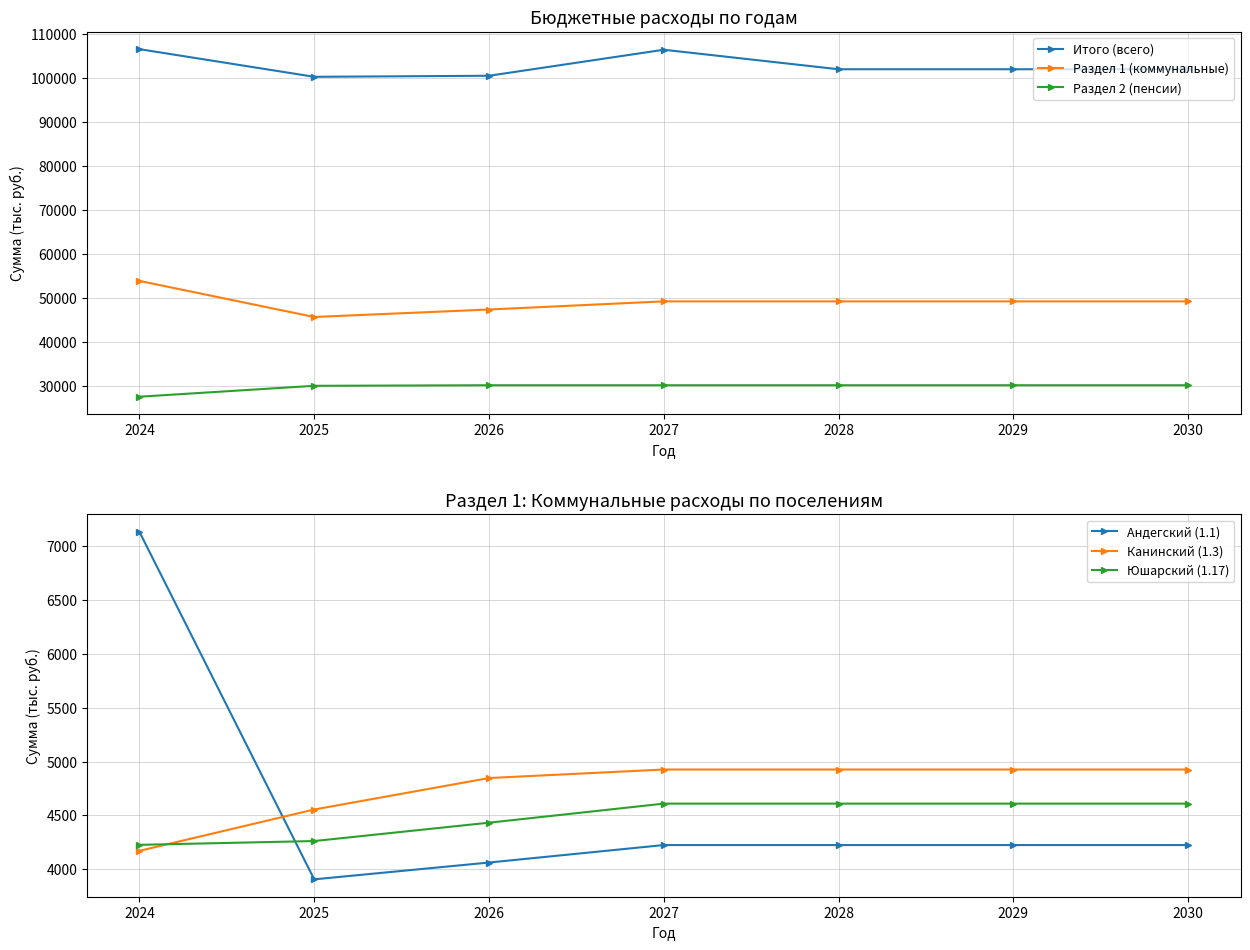

Where is Раздел 1 (коммунальные) nearest to the value 49752?

2027